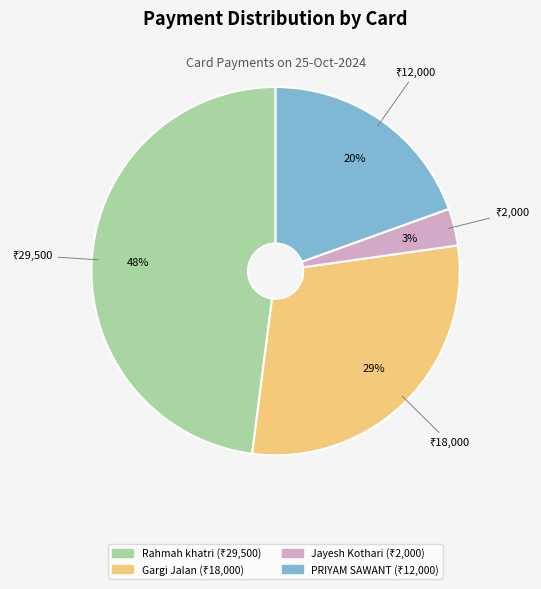

Is there a majority slice in this chart?

No